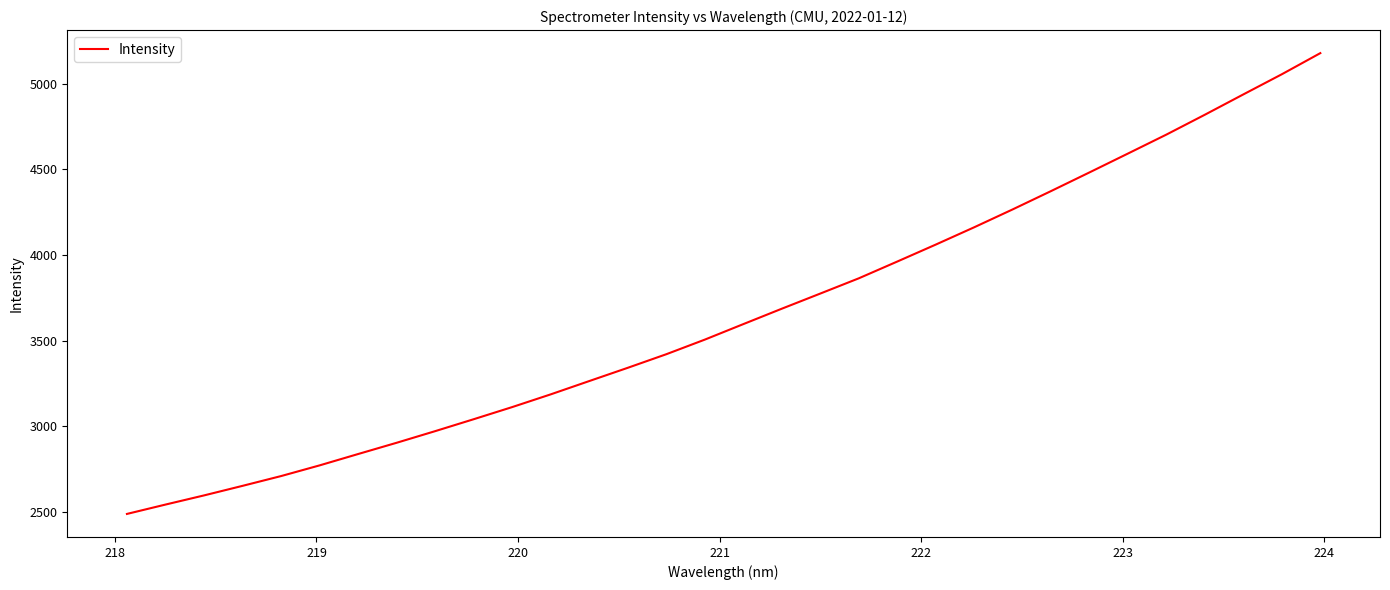

What is the greatest value displayed?

5179.1